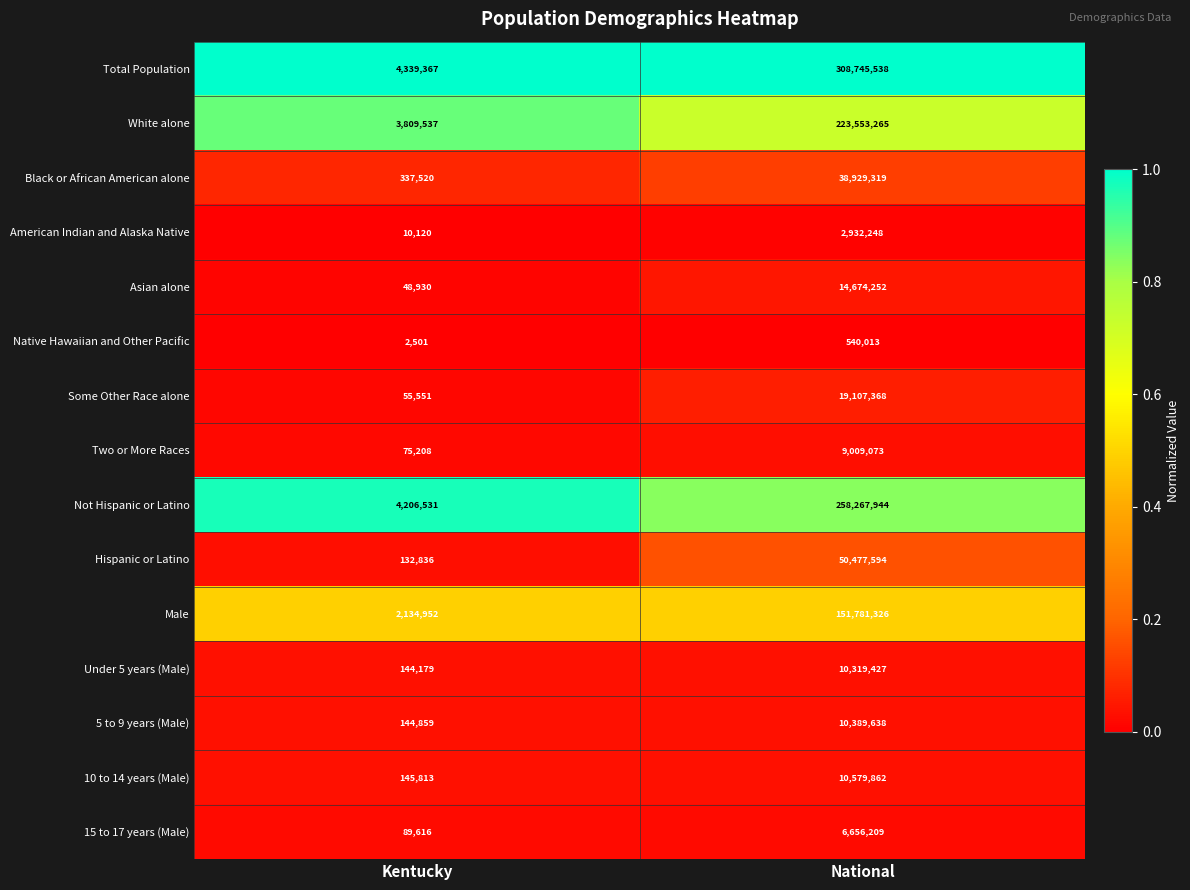

List the labels in order of Under 5 years (Male) value, smallest first.

Kentucky, National